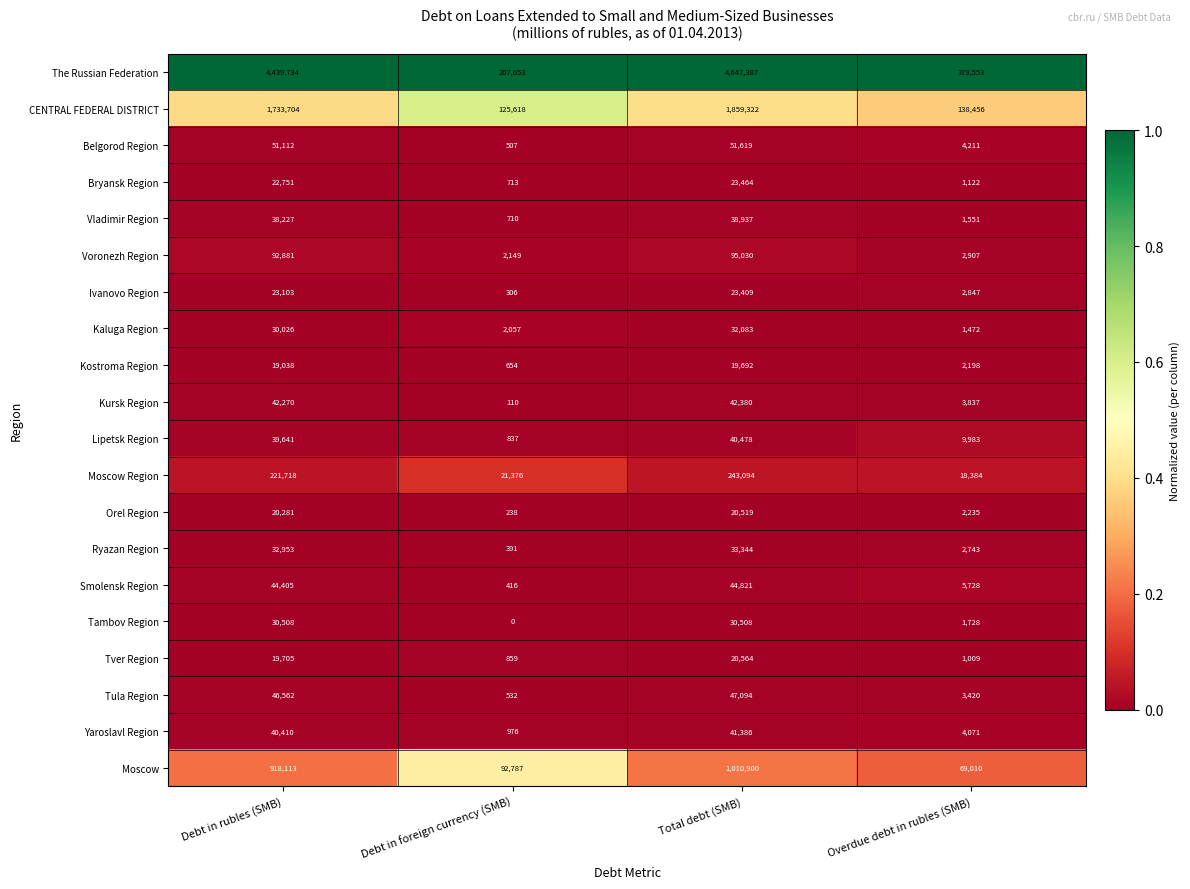

At Total debt (SMB), list the series in order from smallest to largest.

Kostroma Region, Orel Region, Tver Region, Ivanovo Region, Bryansk Region, Tambov Region, Kaluga Region, Ryazan Region, Vladimir Region, Lipetsk Region, Yaroslavl Region, Kursk Region, Smolensk Region, Tula Region, Belgorod Region, Voronezh Region, Moscow Region, Moscow, CENTRAL FEDERAL DISTRICT, The Russian Federation